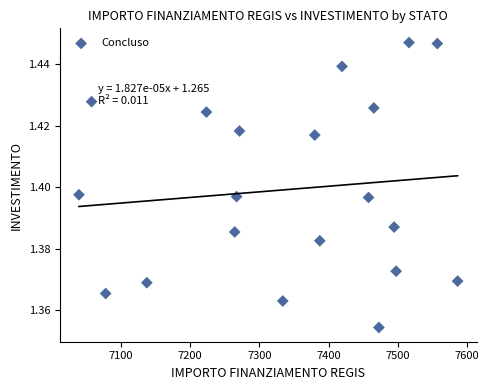

How many points are shown in the scatter plot?

20